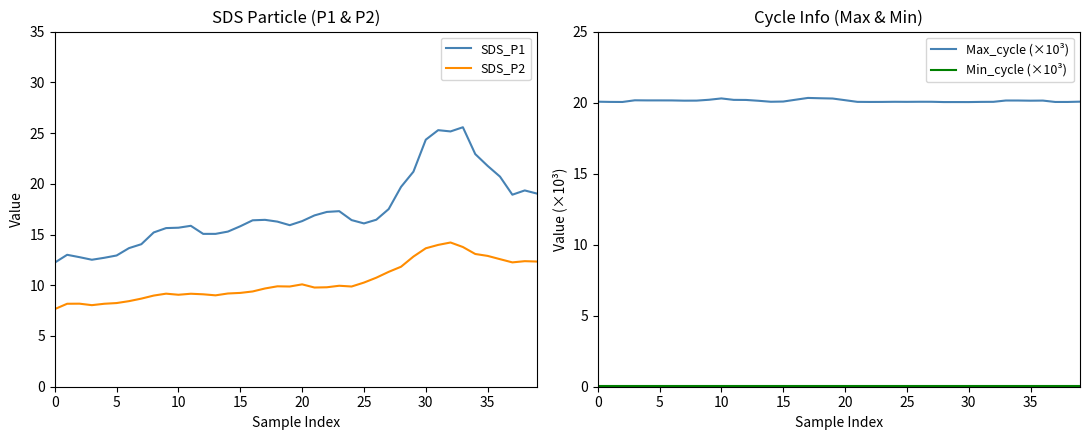

The value of Max_cycle (×10³) at 33 is 20.1. True or false?

True